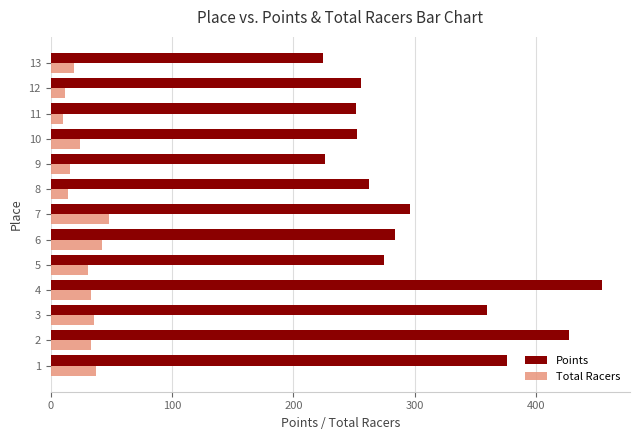

At 5, list the series in order from smallest to largest.

Total Racers, Points